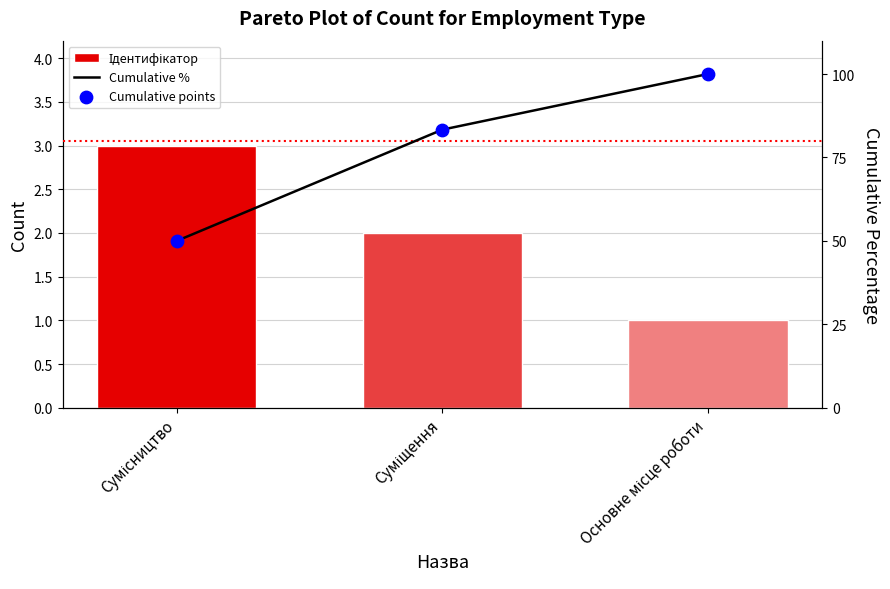

Which series contains the lowest Y value?

Ідентифікатор